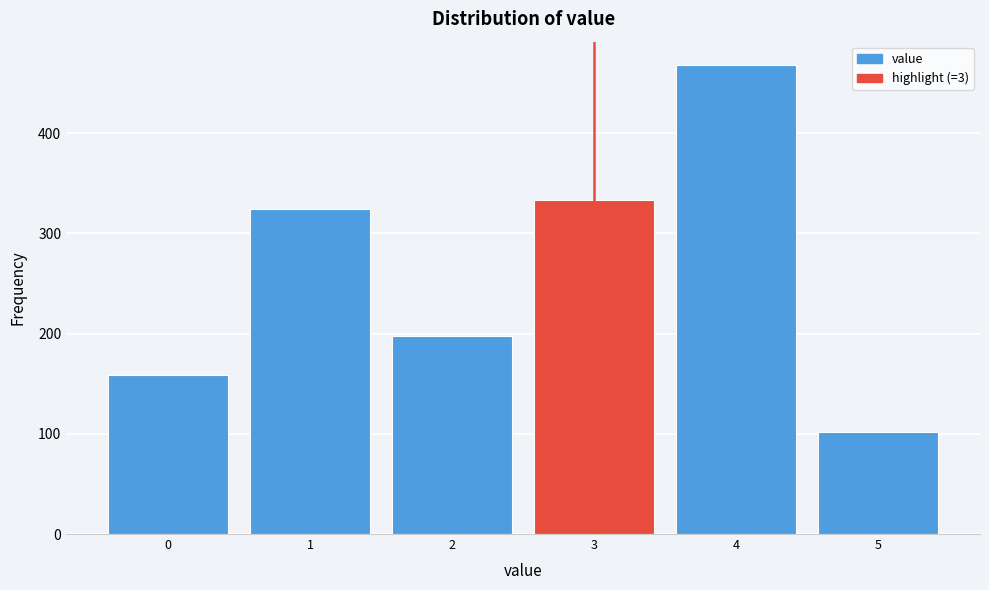

Reading right to left, list all the values displayed in this chart.

5=102	4=468	3=333	2=198	1=324	0=159